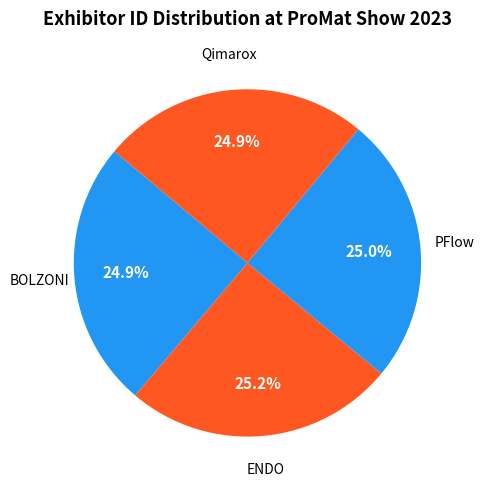

Is there a majority slice in this chart?

No